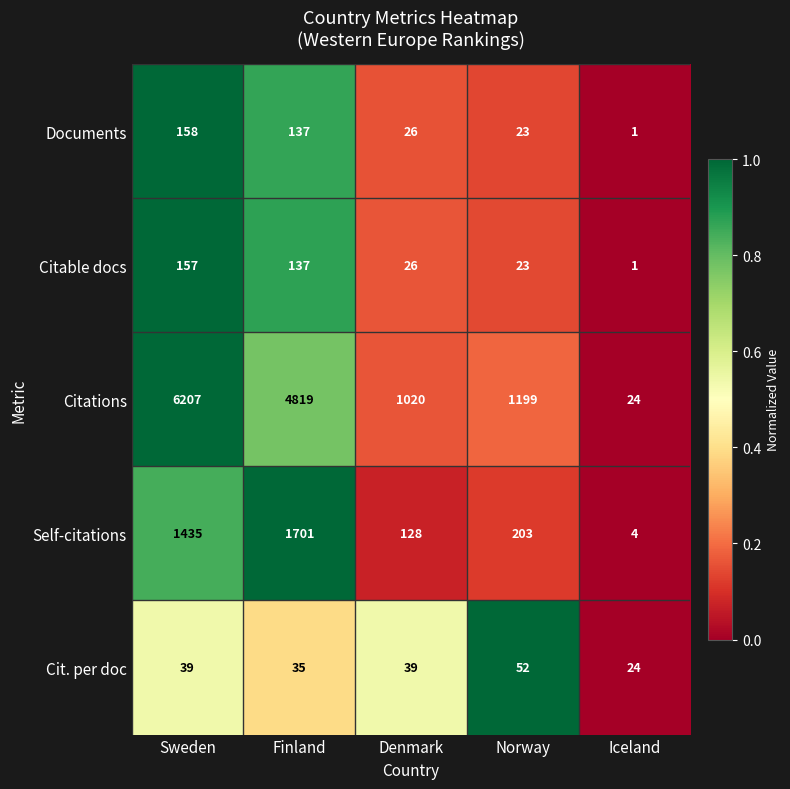

The Self-citations series shows 219 at Denmark. True or false?

False